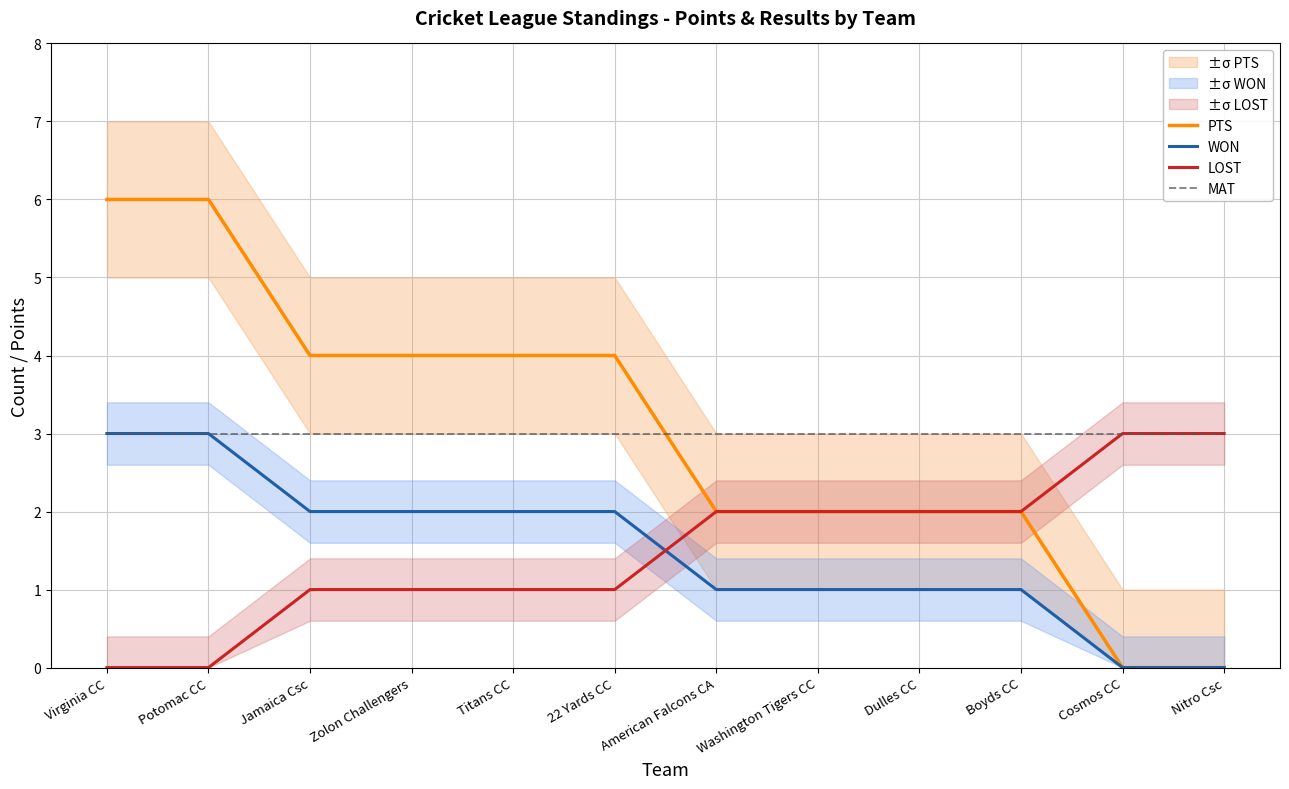

Which series has the largest total across all categories?

PTS